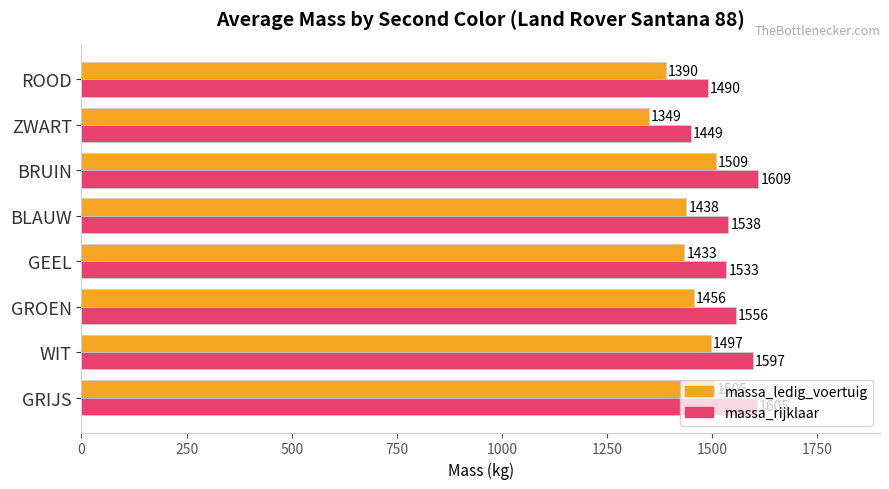

What is the total value across all series at GRIJS?

3110